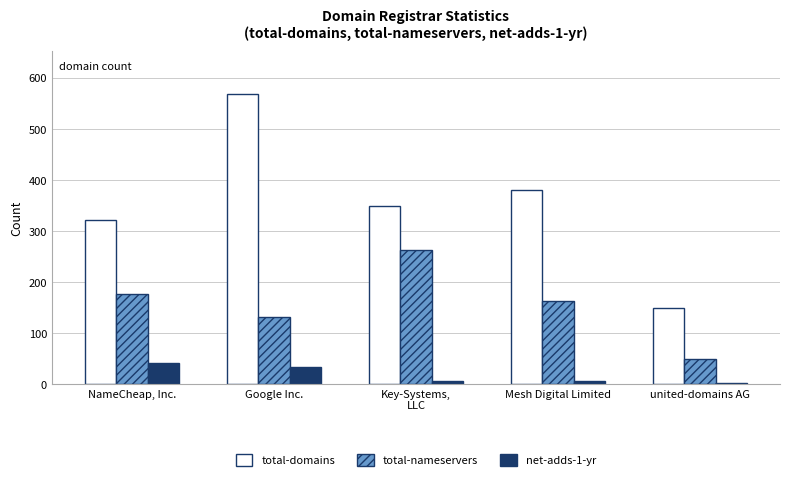

Reading left to right, list all the values displayed in this chart.

total-domains: 321	567	348	379	149
total-nameservers: 177	131	262	162	49
net-adds-1-yr: 42	34	6	6	3